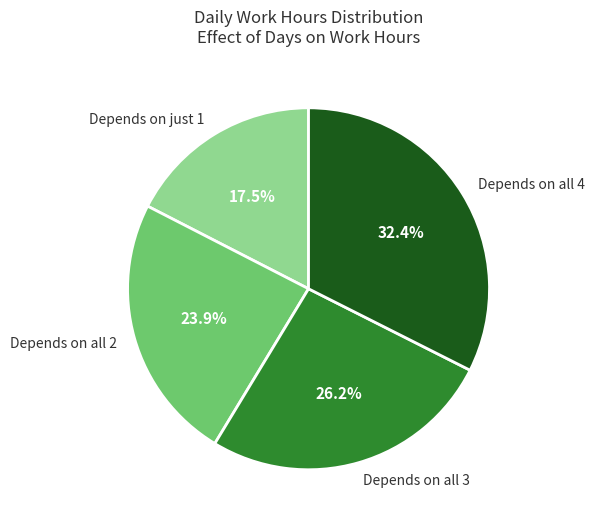

Rank the categories by value from highest to lowest.

Depends on all 4, Depends on all 3, Depends on all 2, Depends on just 1